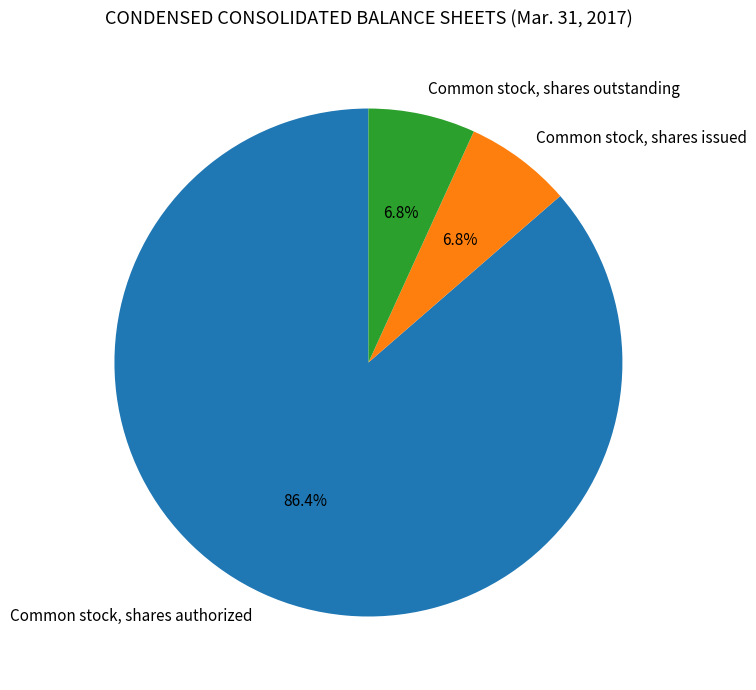

How many slices are in this pie chart?

3